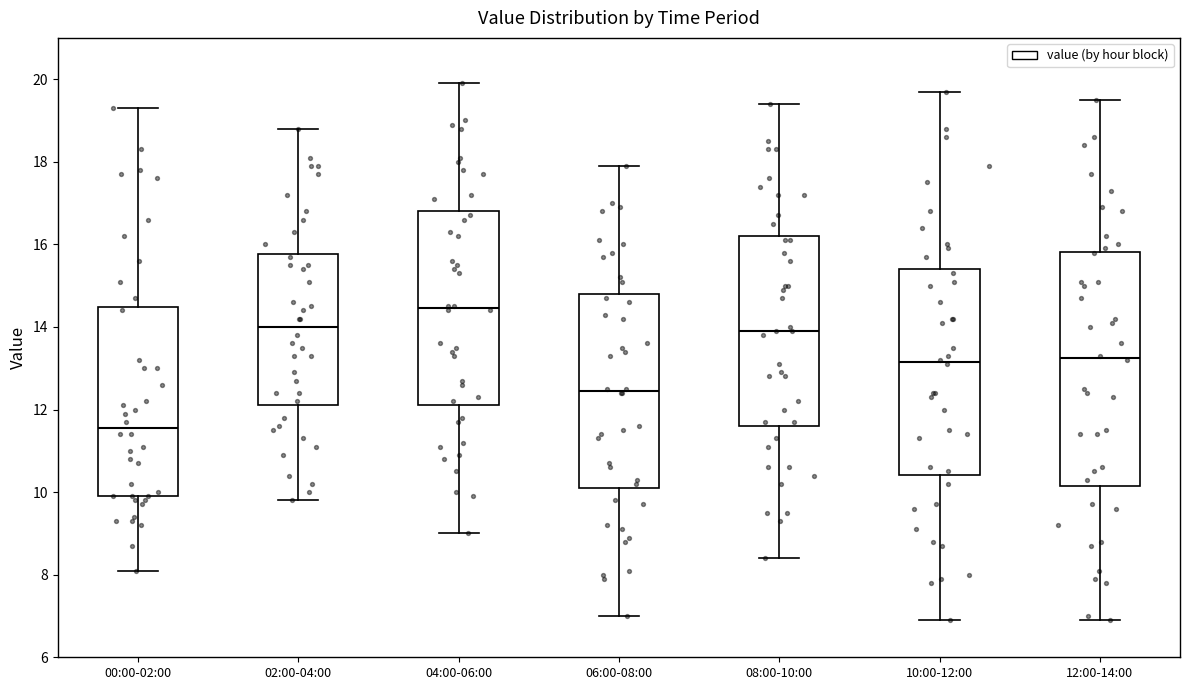

Which box's median line is the highest?

04:00-06:00